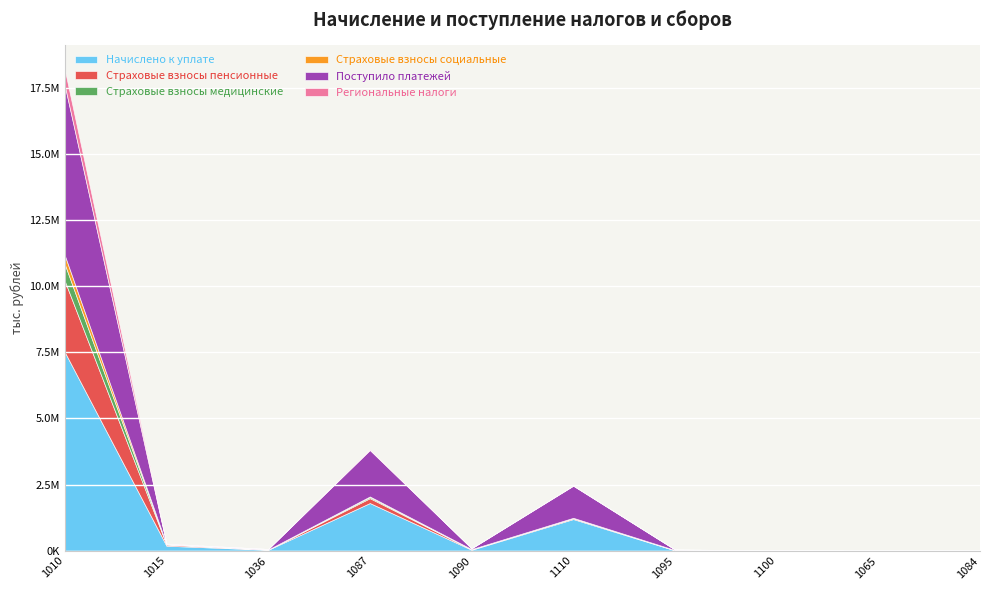

Reading left to right, what are all the values shown in this chart?

Начислено к уплате: 1010=7516013	1015=186898	1036=33521	1087=1801910	1090=33797	1110=1195771	1095=10897	1100=3408	1065=708	1084=110
Страховые взносы пенсионные: 1010=2692609	1015=44729	1036=5814	1087=183732	1090=18754	1110=34598	1095=10154	1100=1672	1065=288	1084=4
Страховые взносы медицинские: 1010=633827	1015=11192	1036=1360	1087=42824	1090=4329	1110=8027	1095=2435	1100=401	1065=56	1084=1
Страховые взносы социальные: 1010=337677	1015=4901	1036=725	1087=22241	1090=1855	1110=4294	1095=1203	1100=215	1065=20	1084=1
Поступило платежей: 1010=6428012	1015=8227	1036=21905	1087=1757874	1090=31184	1110=1214784	1095=19812	1100=2064	1065=555	1084=206
Региональные налоги: 1010=596790	1015=10396	1036=576	1087=32126	1090=63	1110=9295	1095=51	1100=60	1065=6	1084=0